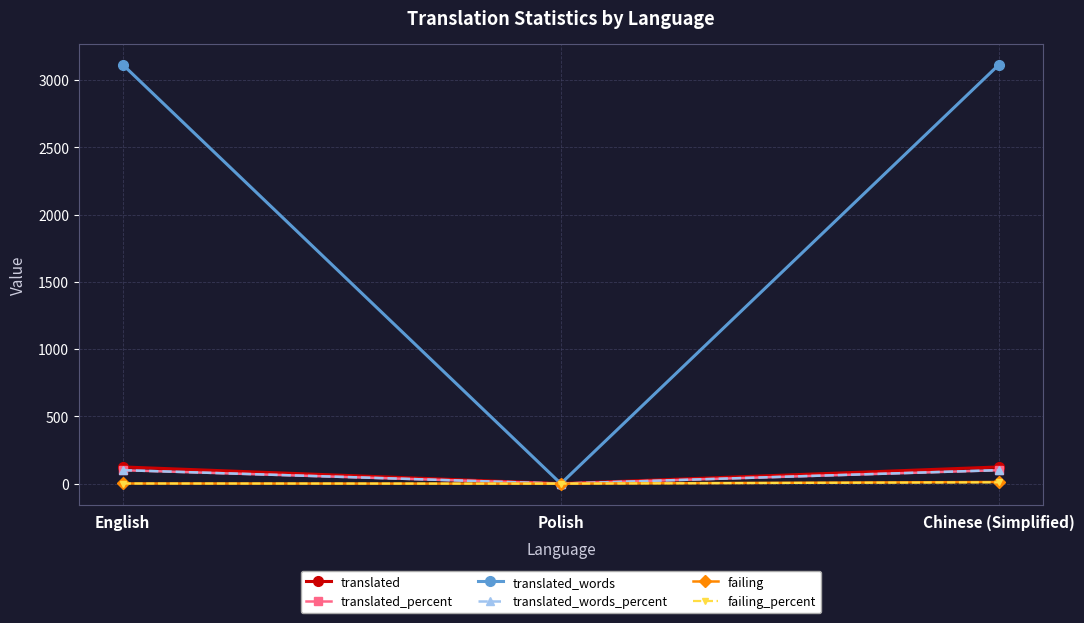

At which label does failing_percent reach its peak?

Chinese (Simplified)